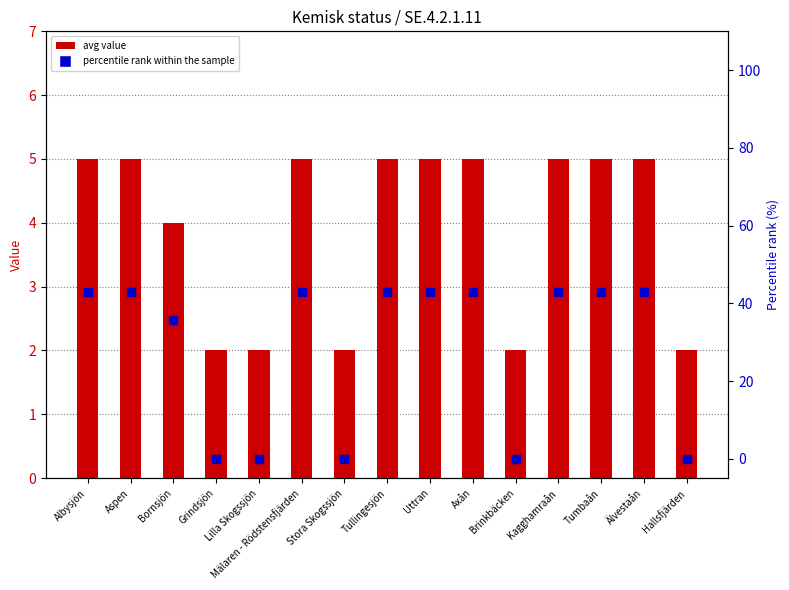

Which series has the largest Y range (max minus min)?

percentile rank within the sample